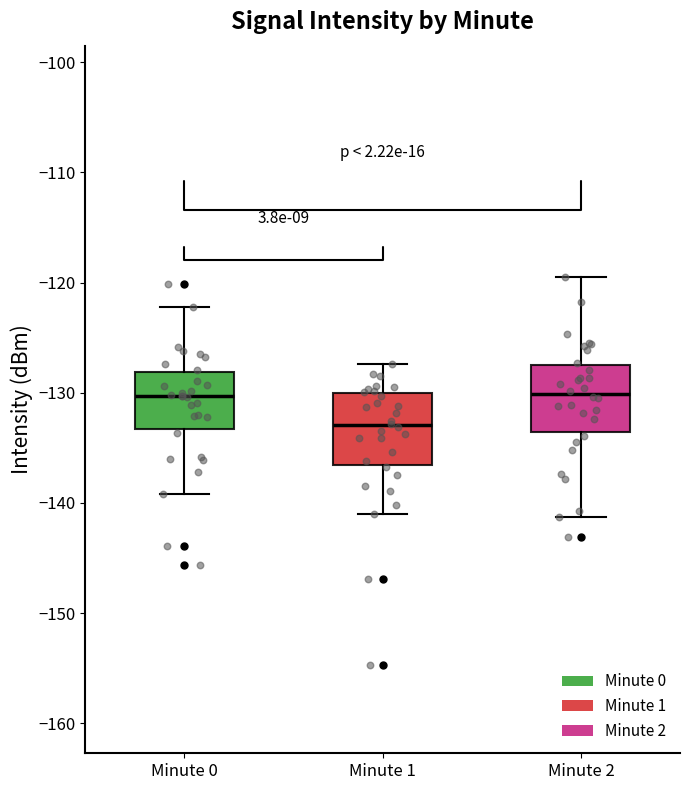

Reading left to right, read every box against the y-axis: the position of its median line, the range the box covers, and the ends of its whiskers. The values are not printed on the chart, so give them approximately, as read against the axis.

Minute 0: median -130, box -133 to -128, whiskers -139 to -122
Minute 1: median -133, box -137 to -130, whiskers -141 to -127
Minute 2: median -130, box -134 to -127, whiskers -141 to -119